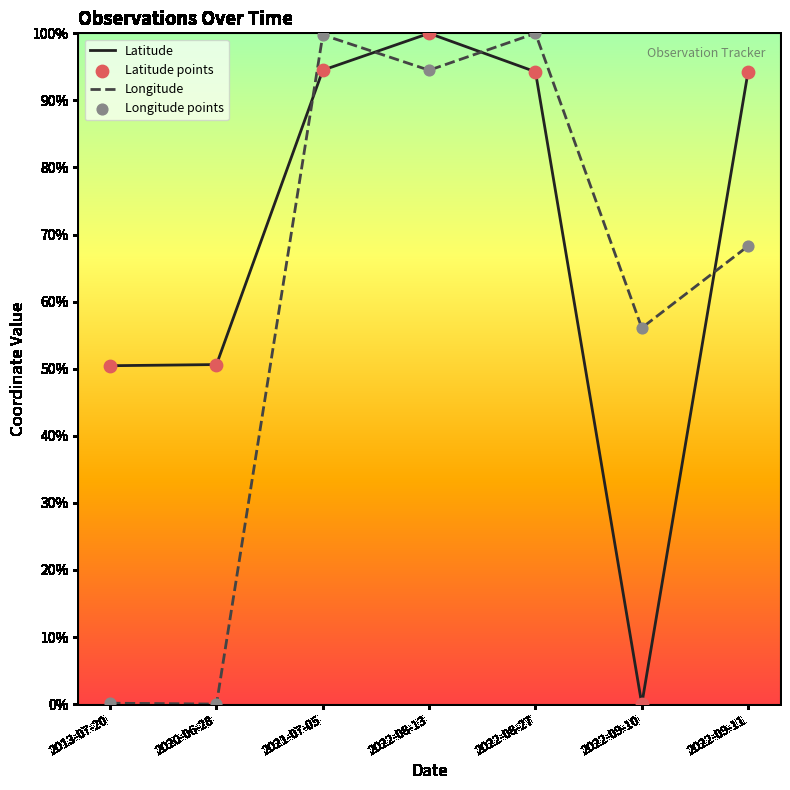

What is the difference between the highest and lowest values at 2022-08-27?

5.7